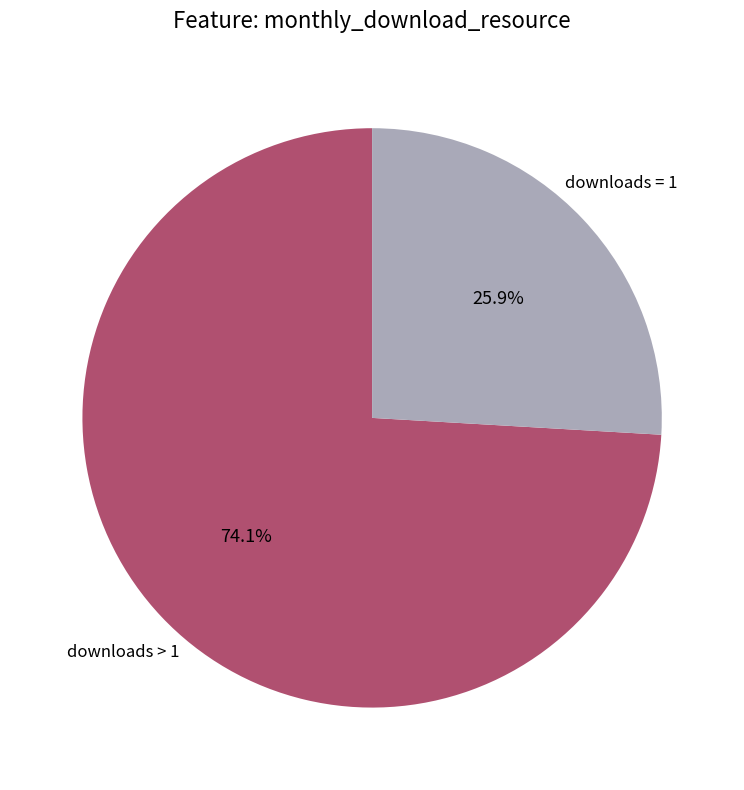

What percentage do downloads > 1 and downloads = 1 together represent?

100.0%